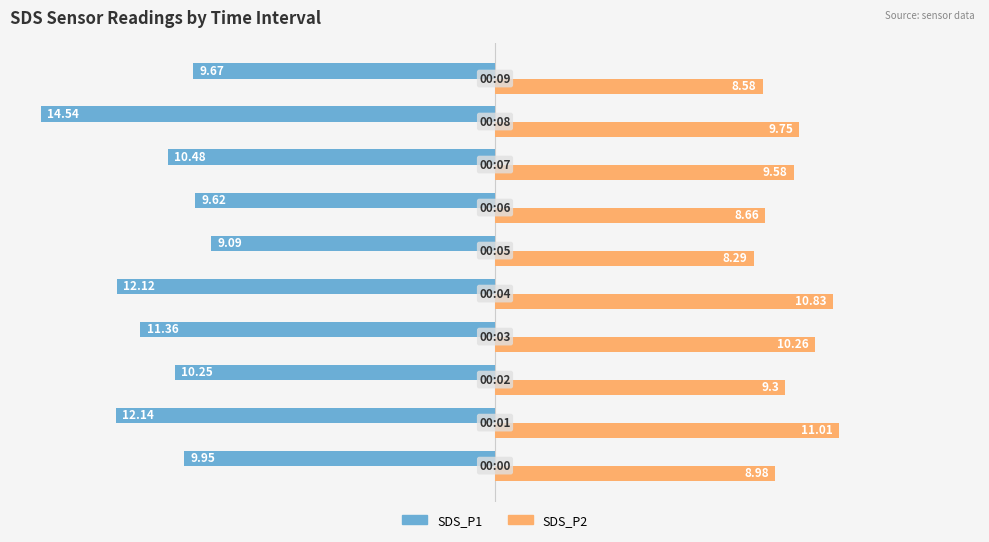

What is the minimum value shown in the chart?

-14.5